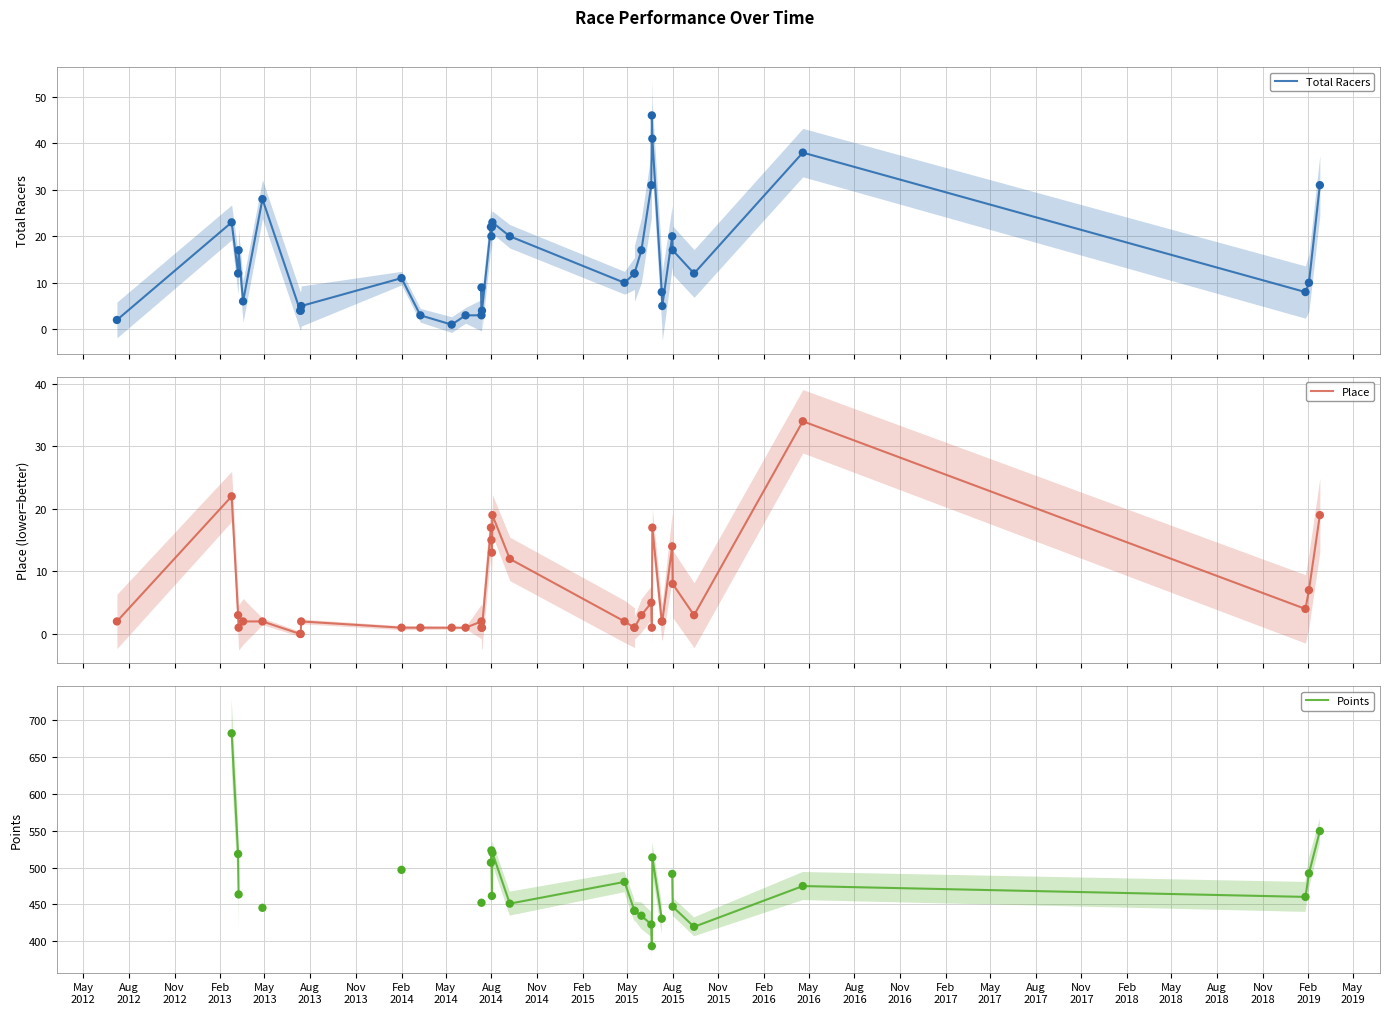

At how many categories does at least one series exceed 184?

26